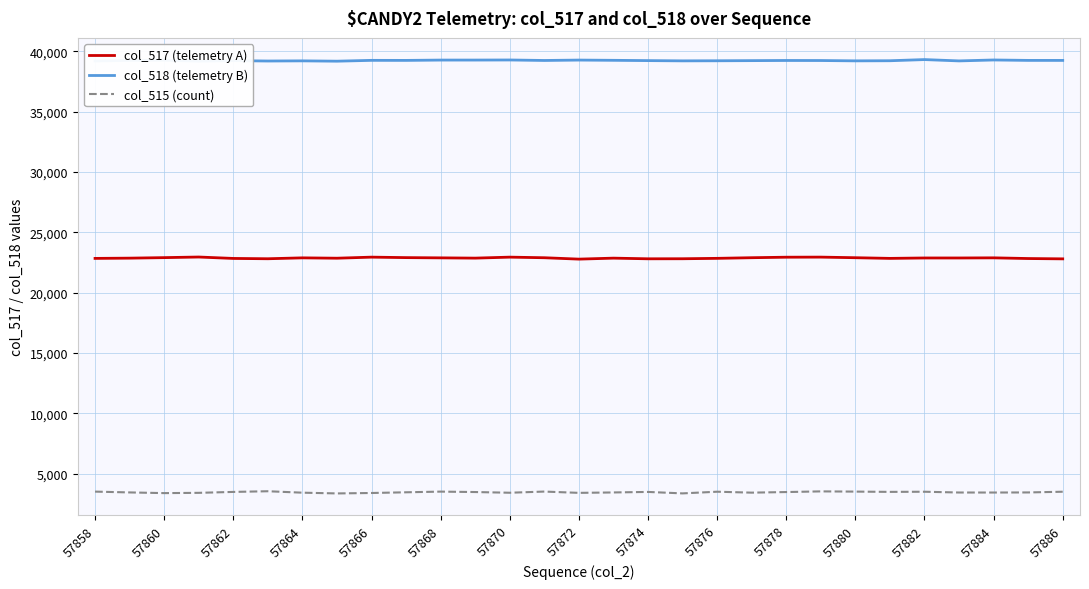

How many lines are shown in the chart?

3